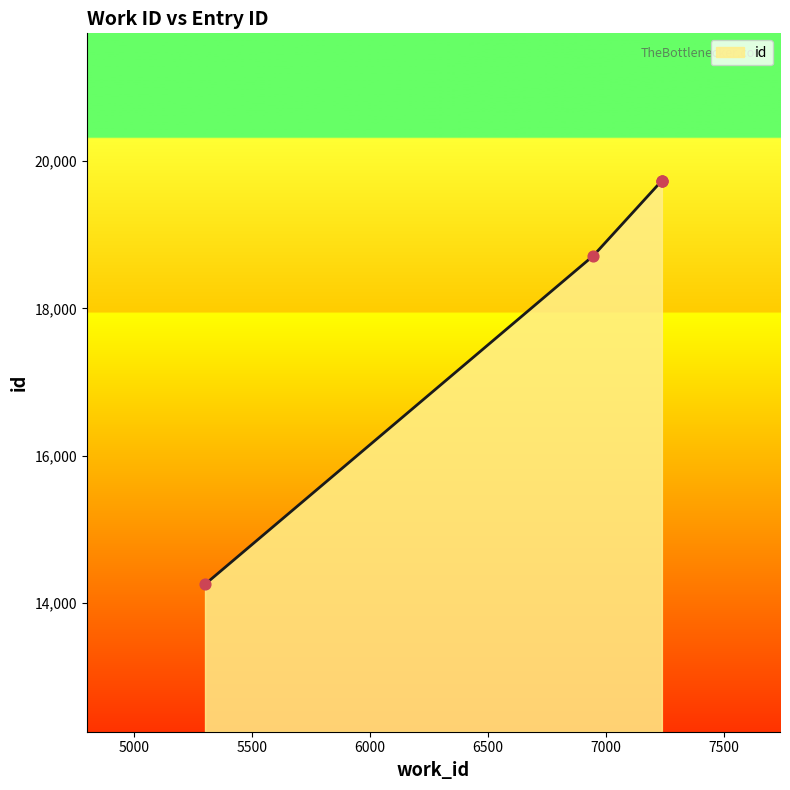

What is the change in value from 6946 to 7235?

+1015